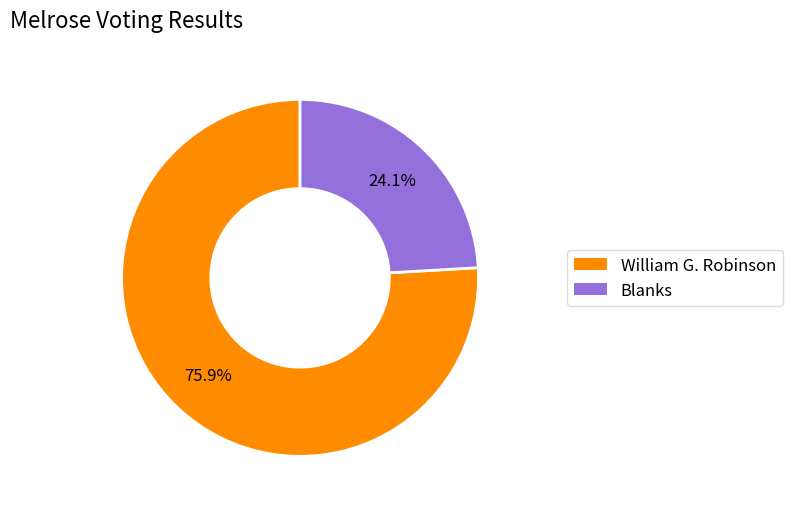

How many segments does this pie chart have?

2